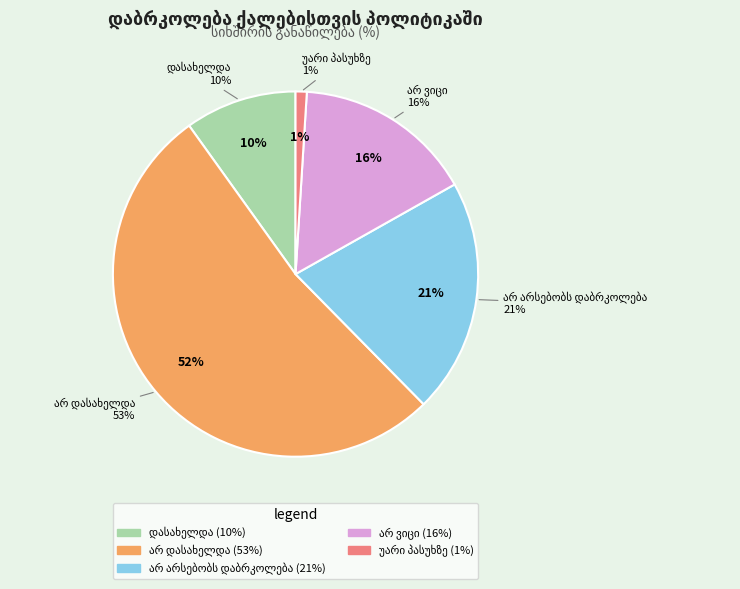

Which slice is the smallest?

უარი პასუხზე